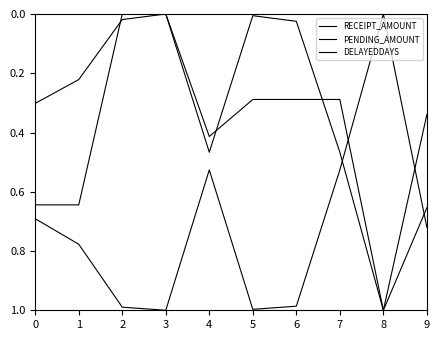

How many lines are shown in the chart?

3